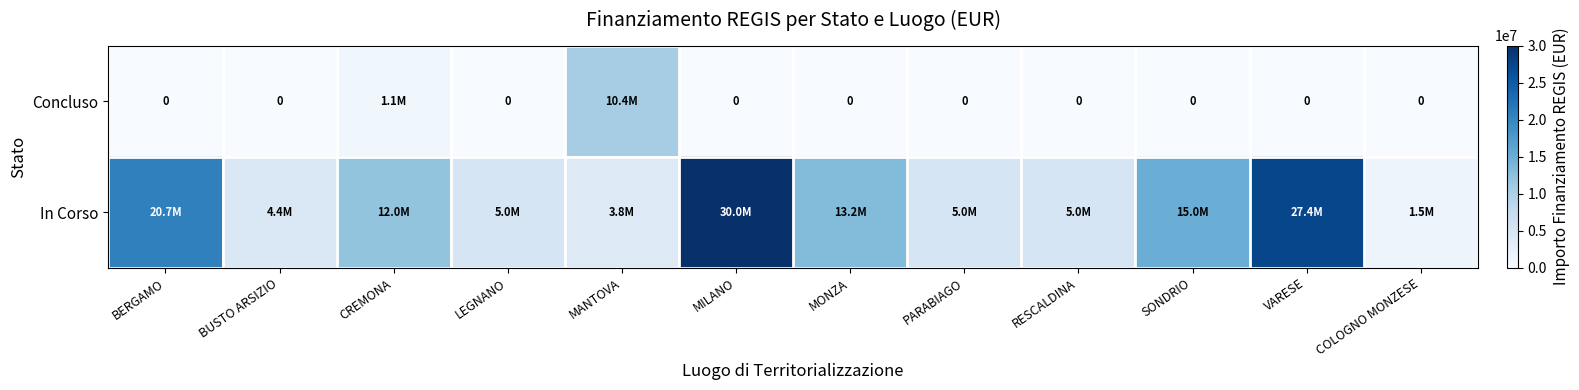

Between PARABIAGO and MILANO, which is larger?

PARABIAGO